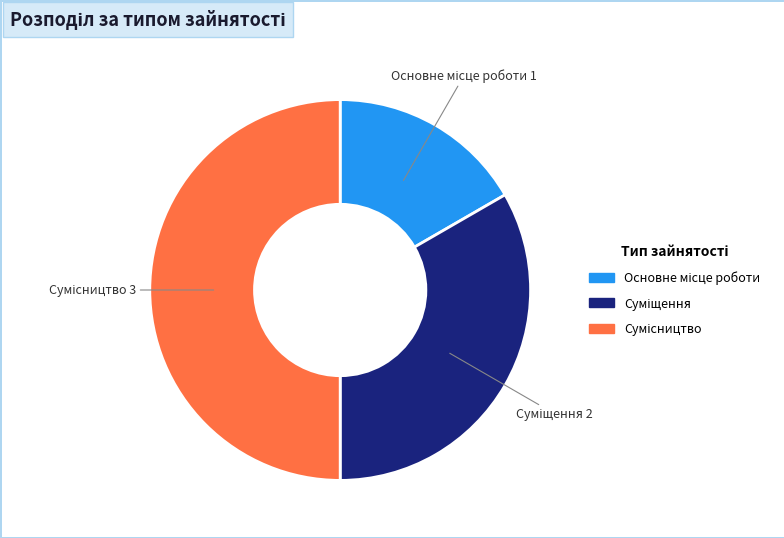

True or false: Сумісництво accounts for 50% of the total.

True